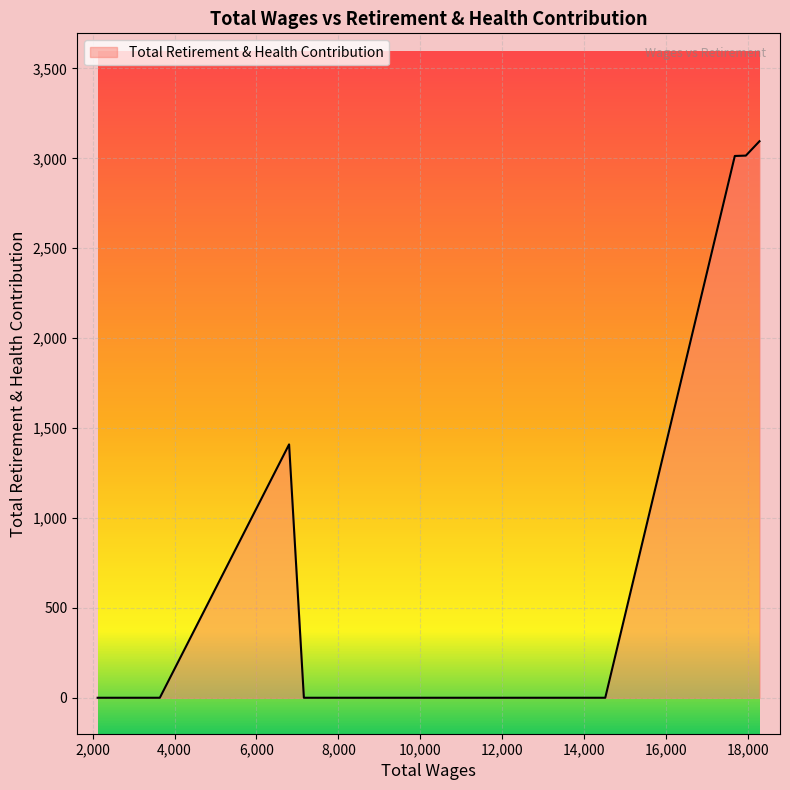

What is the difference between the maximum and minimum values?

3095